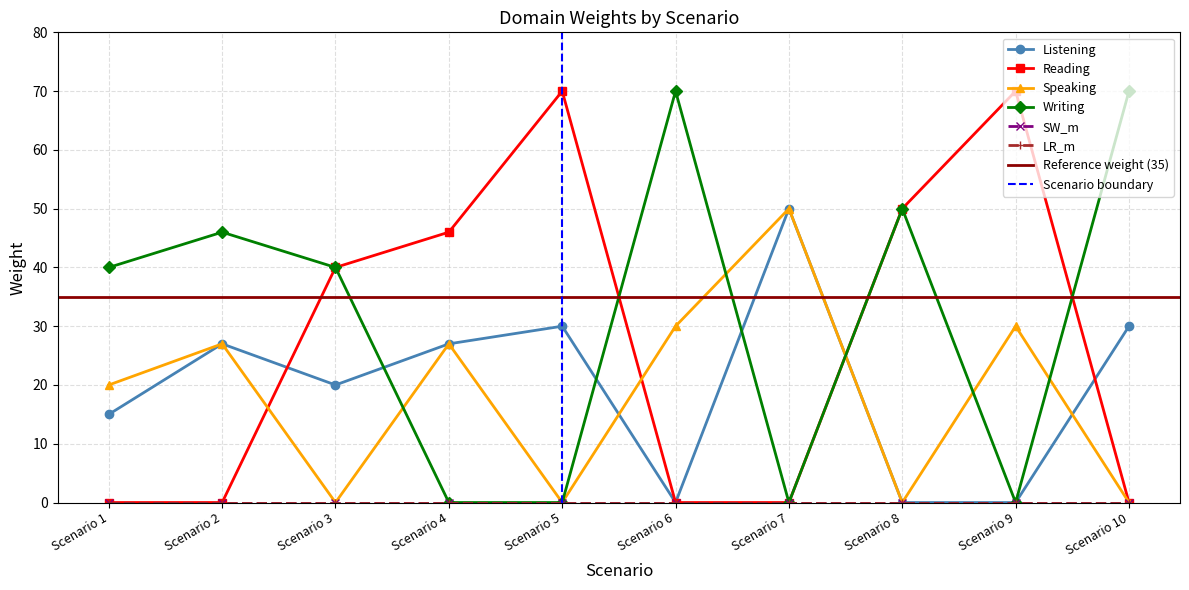

At how many categories does at least one series exceed 16?

10